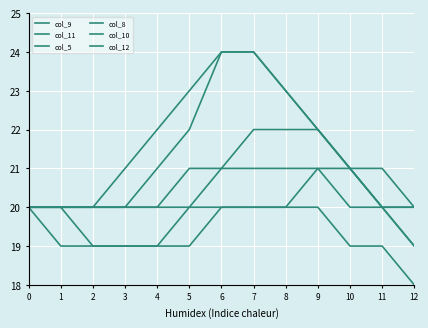

Does the chart have visible grid lines?

Yes